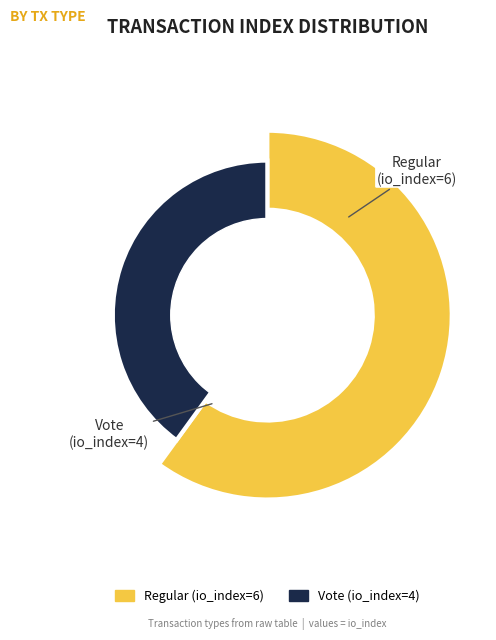

How many slices are in this pie chart?

2